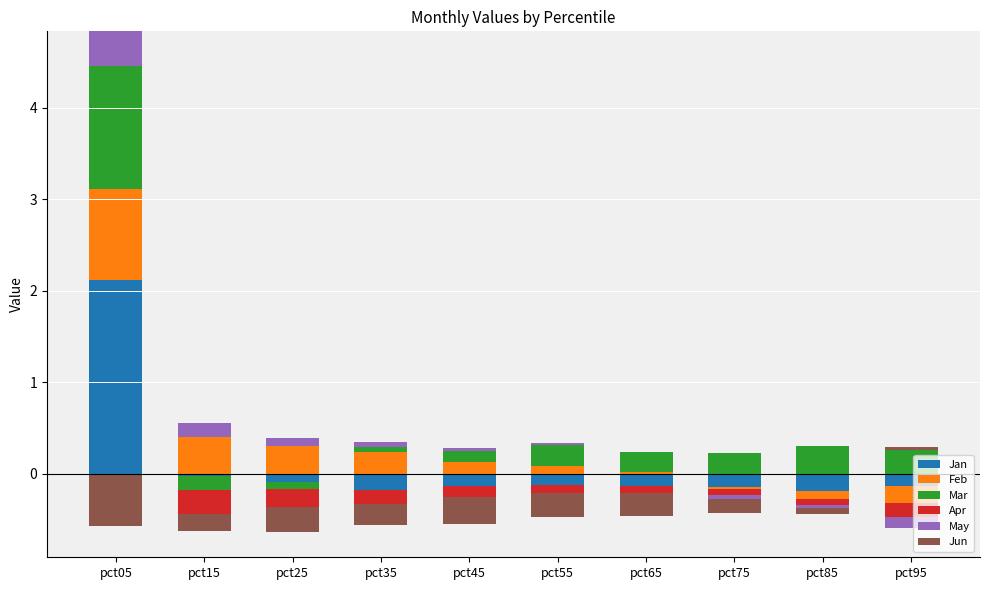

How many bars are there in each group?

6